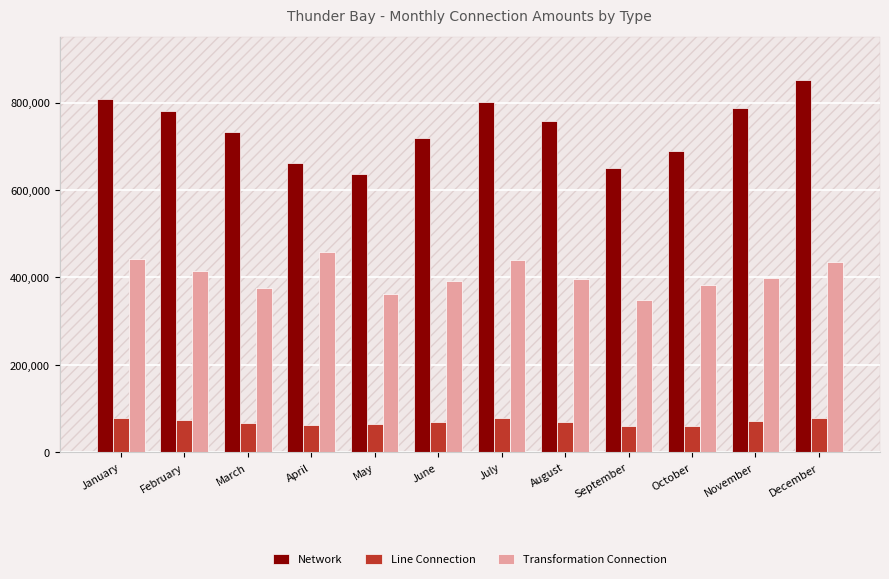

At how many categories does at least one series exceed 681445?

9